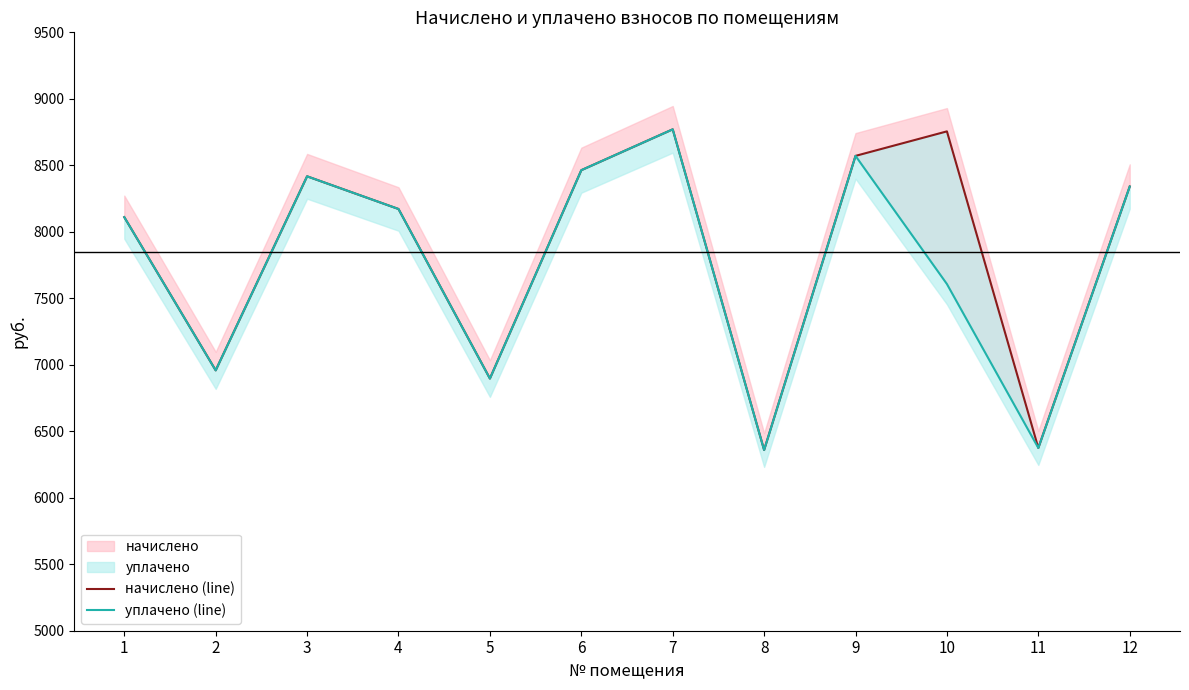

Rank the series by their maximum value, from highest to lowest.

начислено (line), уплачено (line)